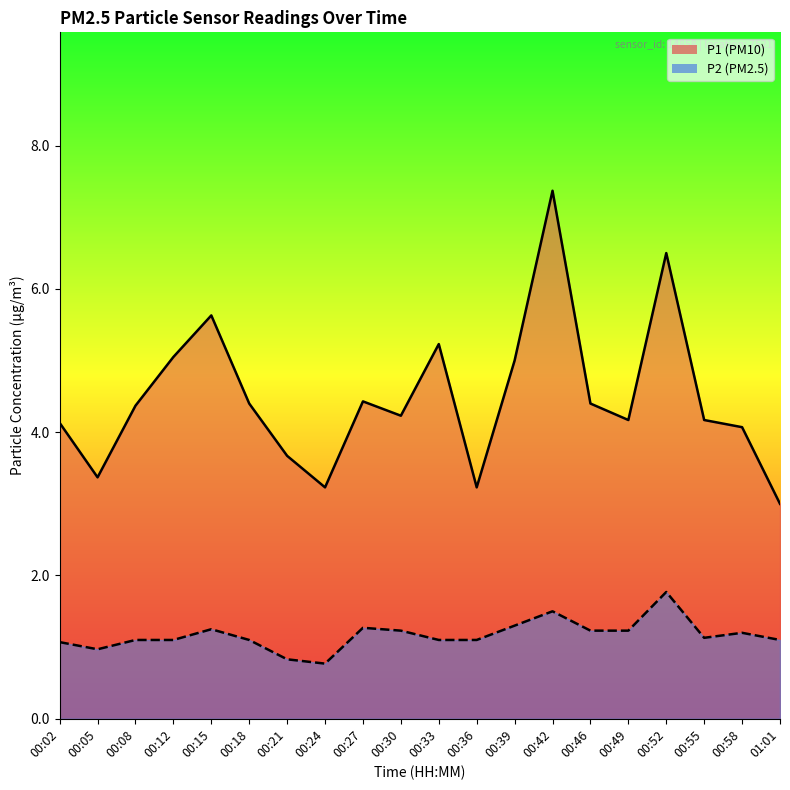

Reading right to left, list all the values displayed in this chart.

P1: 3.0	4.1	4.2	6.5	4.2	4.4	7.4	5.0	3.2	5.2	4.2	4.4	3.2	3.7	4.4	5.6	5.0	4.4	3.4	4.1
P2: 1.1	1.2	1.1	1.8	1.2	1.2	1.5	1.3	1.1	1.1	1.2	1.3	0.8	0.8	1.1	1.2	1.1	1.1	1.0	1.1